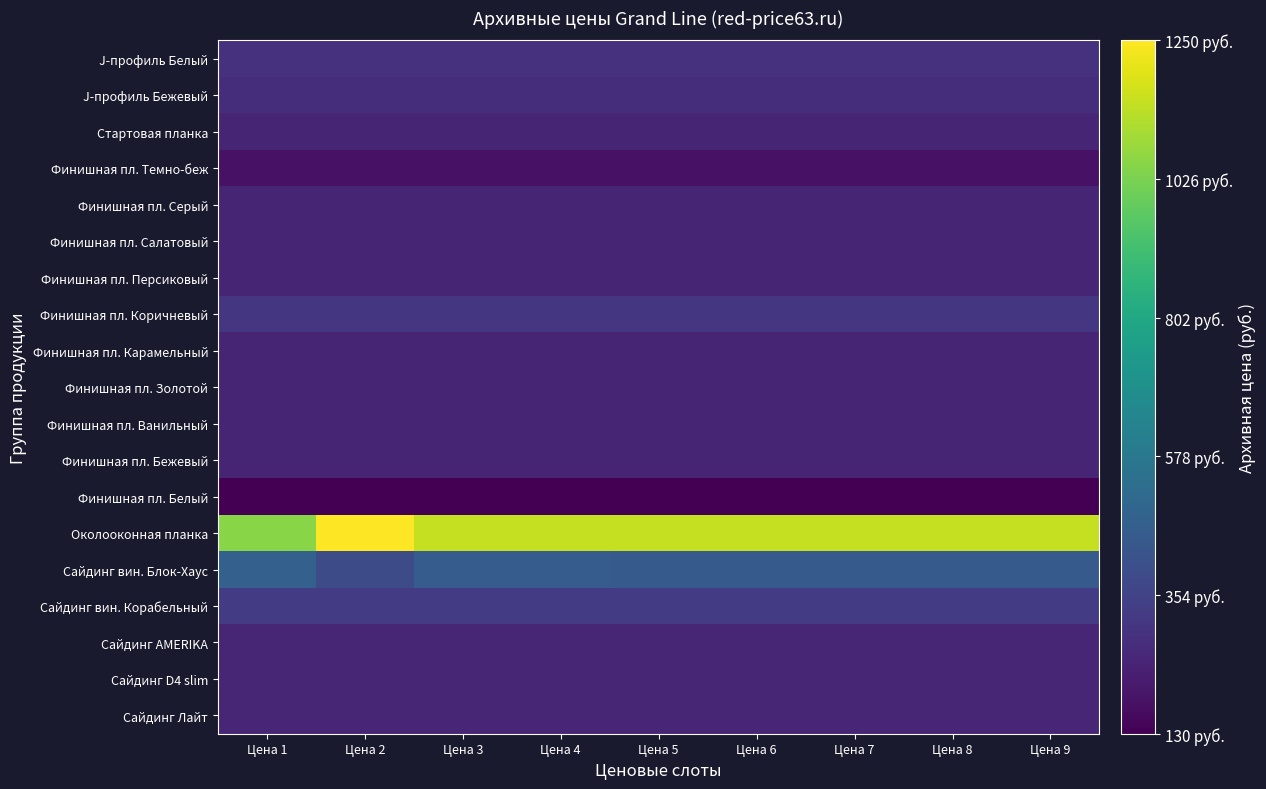

Reading left to right, what are all the values shown in this chart?

Сайдинг Лайт: Цена 1=250	Цена 2=250	Цена 3=250	Цена 4=250	Цена 5=250	Цена 6=250	Цена 7=250	Цена 8=250	Цена 9=250
Сайдинг D4 slim: Цена 1=249	Цена 2=249	Цена 3=249	Цена 4=249	Цена 5=249	Цена 6=249	Цена 7=249	Цена 8=249	Цена 9=249
Сайдинг AMERIKA: Цена 1=249	Цена 2=249	Цена 3=249	Цена 4=249	Цена 5=249	Цена 6=249	Цена 7=249	Цена 8=249	Цена 9=249
Сайдинг вин. Корабельный: Цена 1=330	Цена 2=330	Цена 3=330	Цена 4=330	Цена 5=330	Цена 6=330	Цена 7=330	Цена 8=330	Цена 9=330
Сайдинг вин. Блок-Хаус: Цена 1=474	Цена 2=390	Цена 3=458	Цена 4=458	Цена 5=445	Цена 6=445	Цена 7=445	Цена 8=445	Цена 9=445
Околооконная планка: Цена 1=1050	Цена 2=1250	Цена 3=1150	Цена 4=1150	Цена 5=1150	Цена 6=1150	Цена 7=1150	Цена 8=1150	Цена 9=1150
Финишная пл. Белый: Цена 1=130	Цена 2=130	Цена 3=130	Цена 4=130	Цена 5=130	Цена 6=130	Цена 7=130	Цена 8=130	Цена 9=130
Финишная пл. Бежевый: Цена 1=248	Цена 2=248	Цена 3=248	Цена 4=248	Цена 5=248	Цена 6=248	Цена 7=248	Цена 8=248	Цена 9=248
Финишная пл. Ванильный: Цена 1=248	Цена 2=248	Цена 3=248	Цена 4=248	Цена 5=248	Цена 6=248	Цена 7=248	Цена 8=248	Цена 9=248
Финишная пл. Золотой: Цена 1=248	Цена 2=248	Цена 3=248	Цена 4=248	Цена 5=248	Цена 6=248	Цена 7=248	Цена 8=248	Цена 9=248
Финишная пл. Карамельный: Цена 1=248	Цена 2=248	Цена 3=248	Цена 4=248	Цена 5=248	Цена 6=248	Цена 7=248	Цена 8=248	Цена 9=248
Финишная пл. Коричневый: Цена 1=305	Цена 2=305	Цена 3=305	Цена 4=305	Цена 5=305	Цена 6=305	Цена 7=305	Цена 8=305	Цена 9=305
Финишная пл. Персиковый: Цена 1=248	Цена 2=248	Цена 3=248	Цена 4=248	Цена 5=248	Цена 6=248	Цена 7=248	Цена 8=248	Цена 9=248
Финишная пл. Салатовый: Цена 1=248	Цена 2=248	Цена 3=248	Цена 4=248	Цена 5=248	Цена 6=248	Цена 7=248	Цена 8=248	Цена 9=248
Финишная пл. Серый: Цена 1=248	Цена 2=248	Цена 3=248	Цена 4=248	Цена 5=248	Цена 6=248	Цена 7=248	Цена 8=248	Цена 9=248
Финишная пл. Темно-беж: Цена 1=184	Цена 2=184	Цена 3=184	Цена 4=184	Цена 5=184	Цена 6=184	Цена 7=184	Цена 8=184	Цена 9=184
Стартовая планка: Цена 1=245	Цена 2=245	Цена 3=245	Цена 4=245	Цена 5=245	Цена 6=245	Цена 7=245	Цена 8=245	Цена 9=245
J-профиль Бежевый: Цена 1=278	Цена 2=278	Цена 3=278	Цена 4=278	Цена 5=278	Цена 6=278	Цена 7=278	Цена 8=278	Цена 9=278
J-профиль Белый: Цена 1=290	Цена 2=290	Цена 3=290	Цена 4=290	Цена 5=290	Цена 6=290	Цена 7=290	Цена 8=290	Цена 9=290